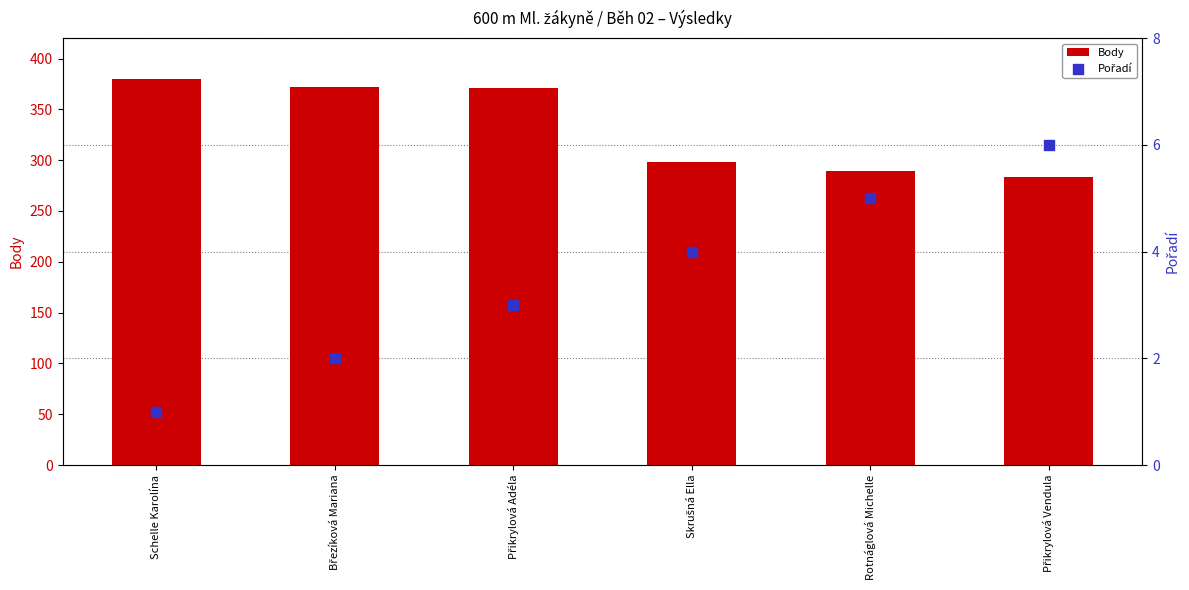

Which series contains the highest Y value?

Body